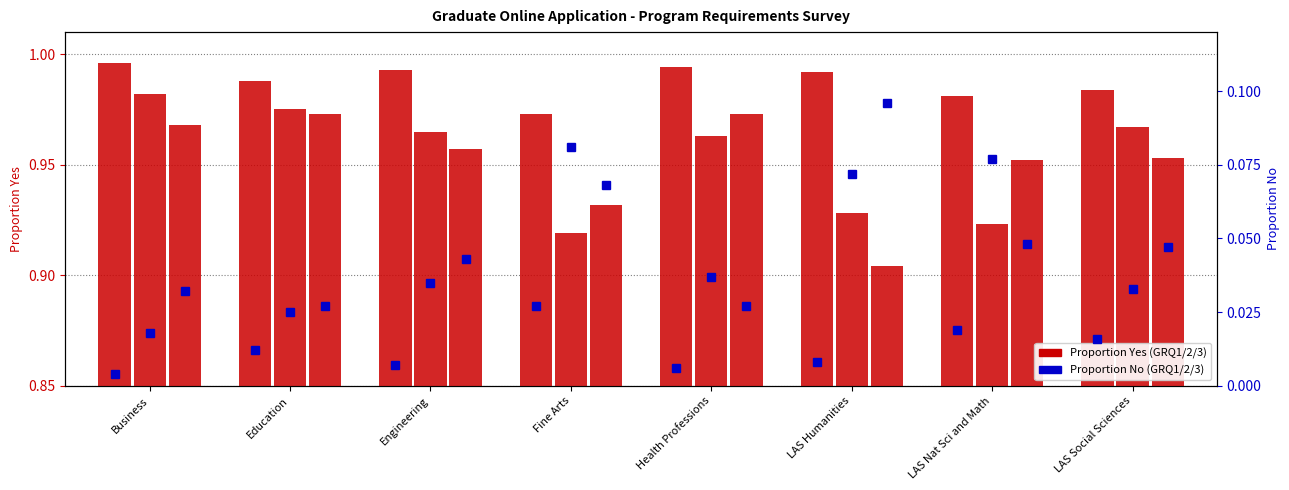

What is the greatest value displayed?

1.0